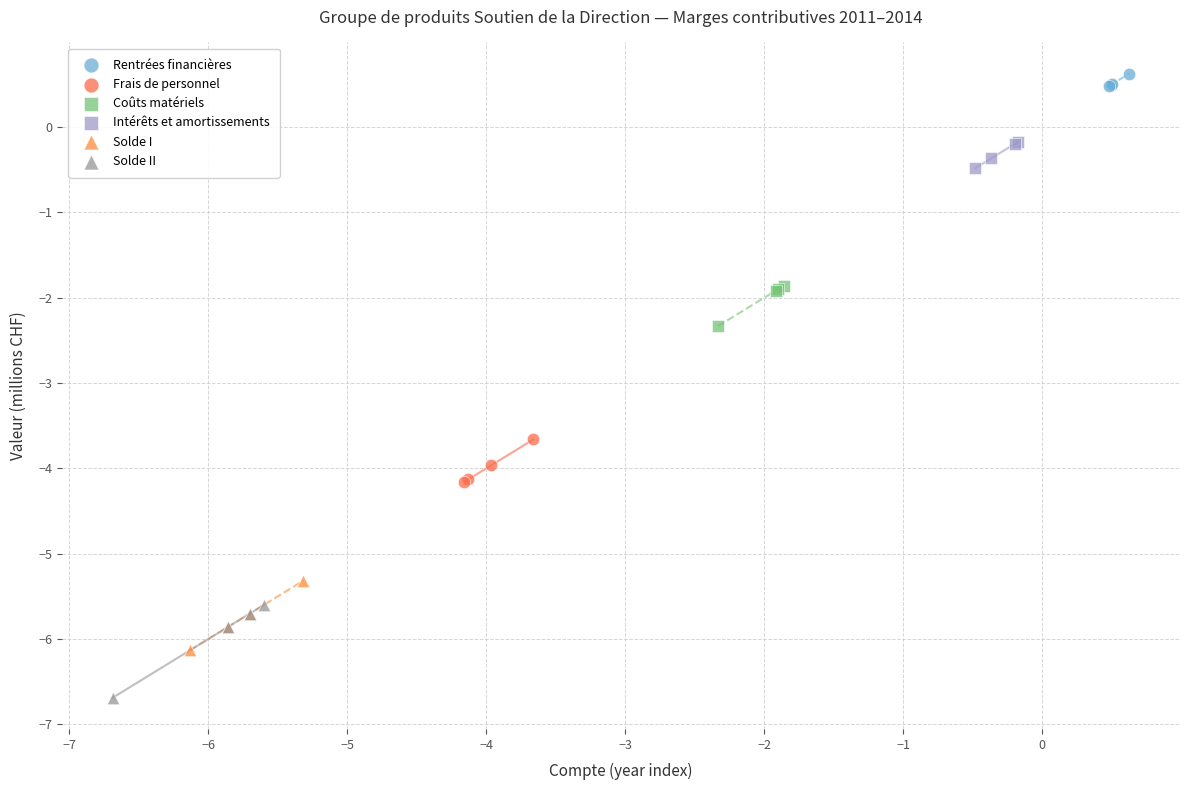

Which series contains the lowest Y value?

Solde II